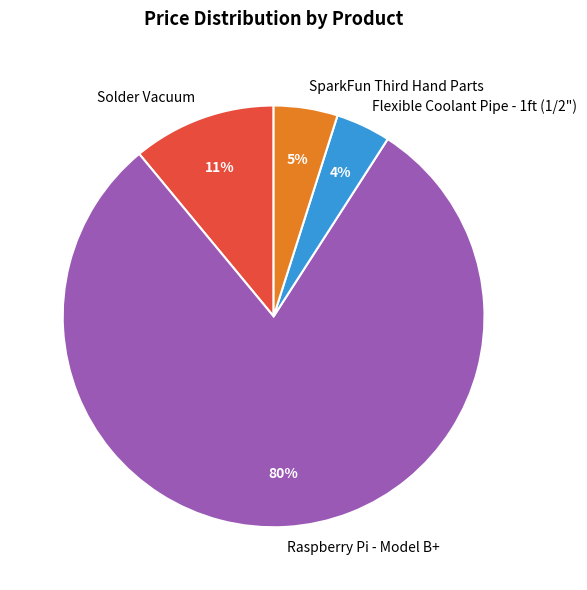

What is the smallest slice in the pie chart?

Flexible Coolant Pipe - 1ft (1/2")